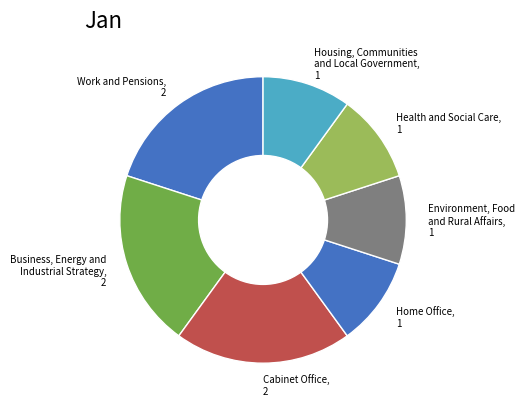

Is there a majority slice in this chart?

No